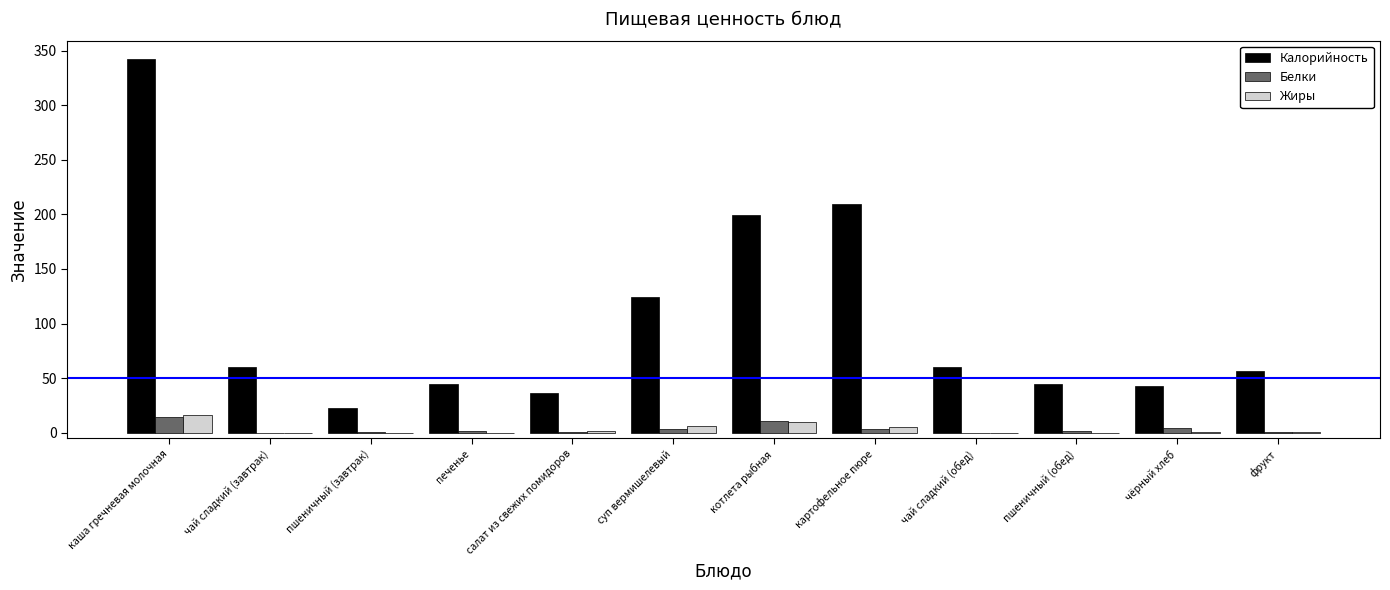

The value of Калорийность at суп вермишелевый is 189.6. True or false?

False